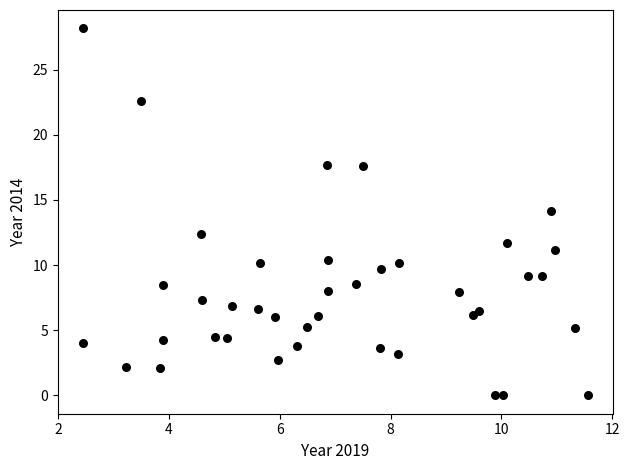

What is the range of Y values (max minus min)?

28.2